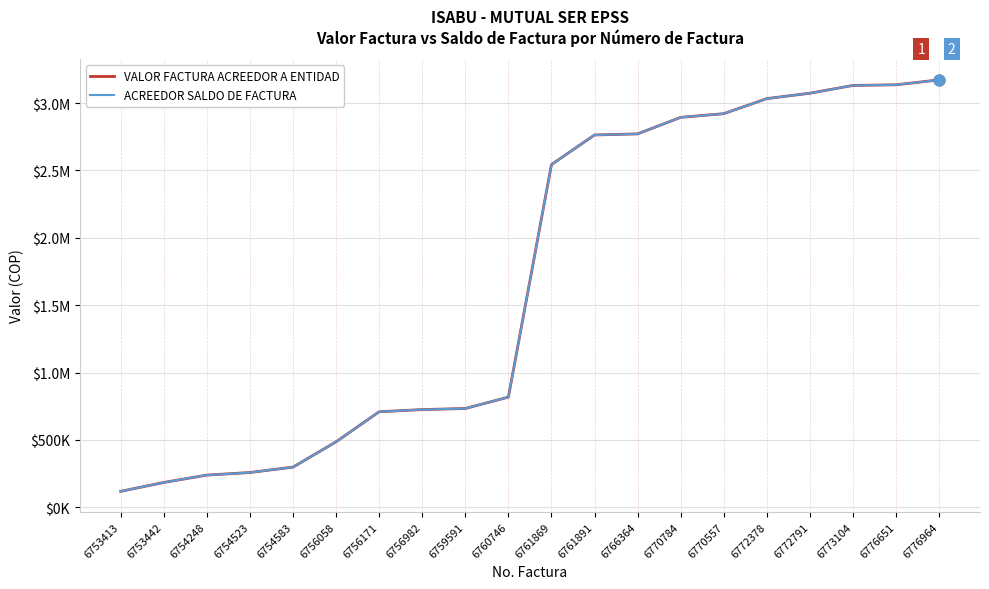

Is the value of VALOR FACTURA ACREEDOR A ENTIDAD at 6753442 greater than the value of ACREEDOR SALDO DE FACTURA at 6761869?

No